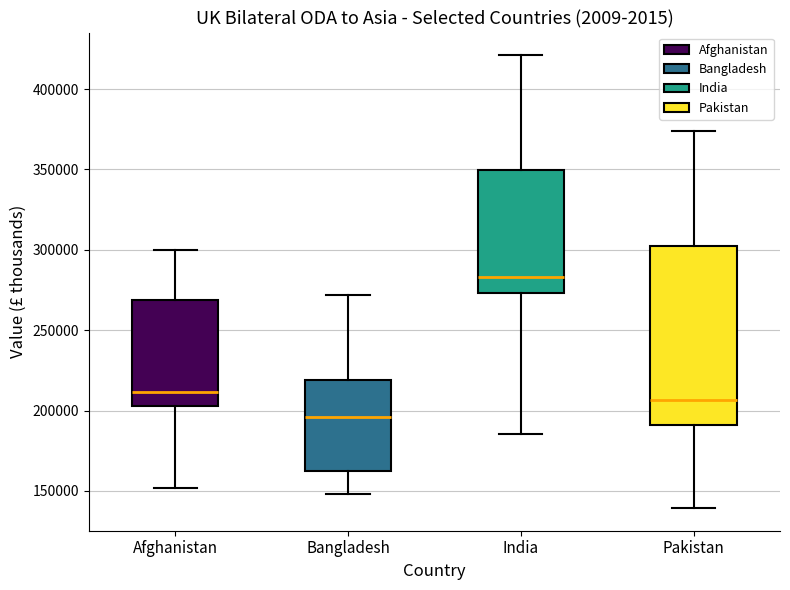

Where does the upper whisker of the box for India end on the y-axis? The values are not printed on the chart, so give them approximately, as read against the axis.

420000